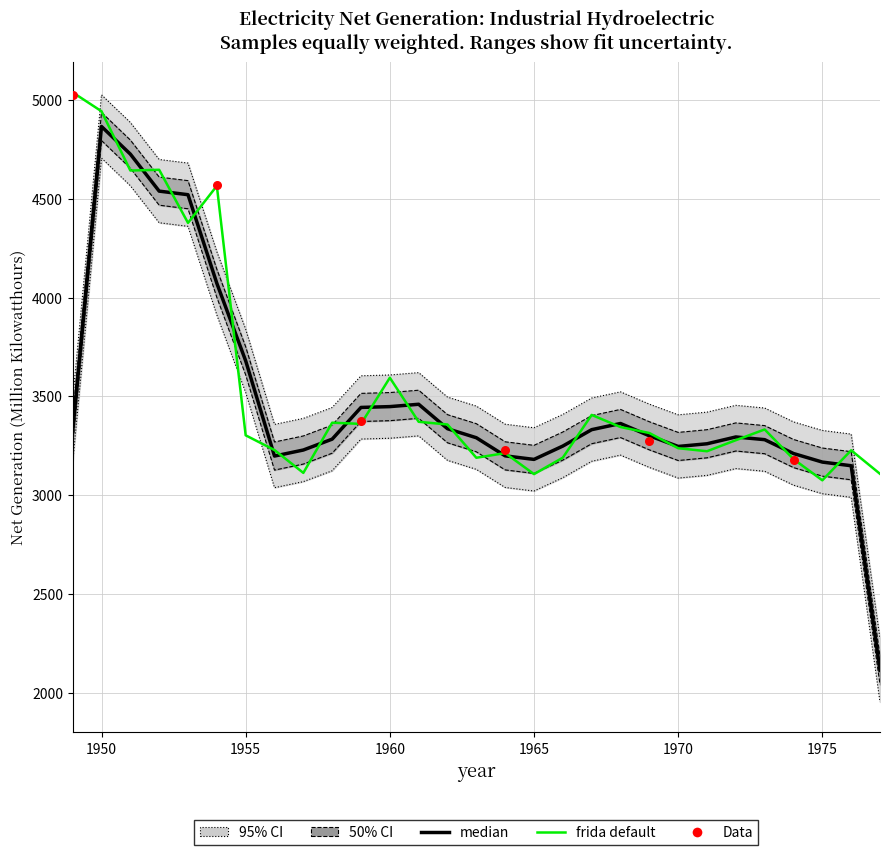

Between 1957 and 1949, which is larger?

1949